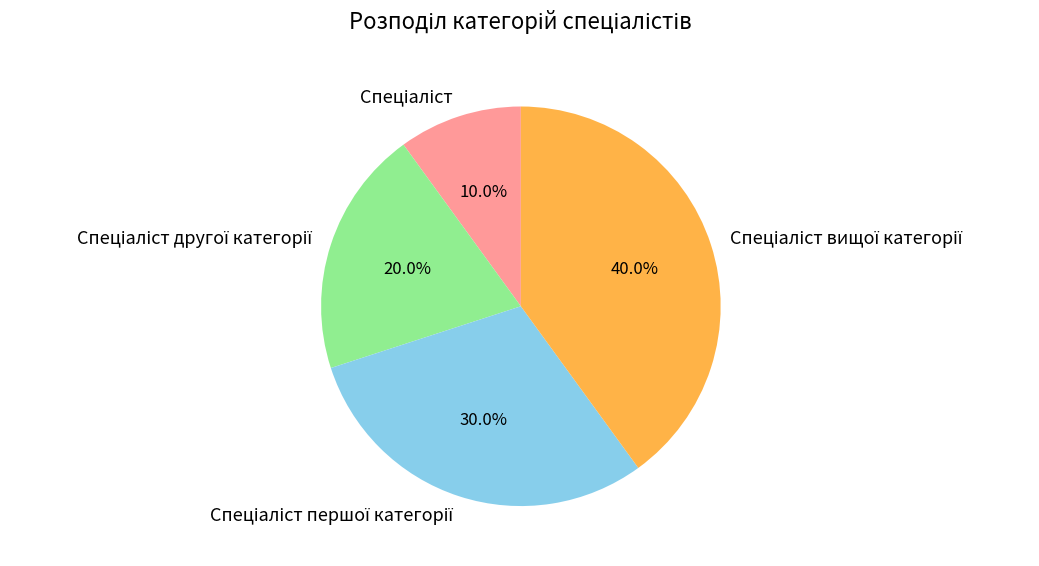

Count the number of slices in the pie.

4